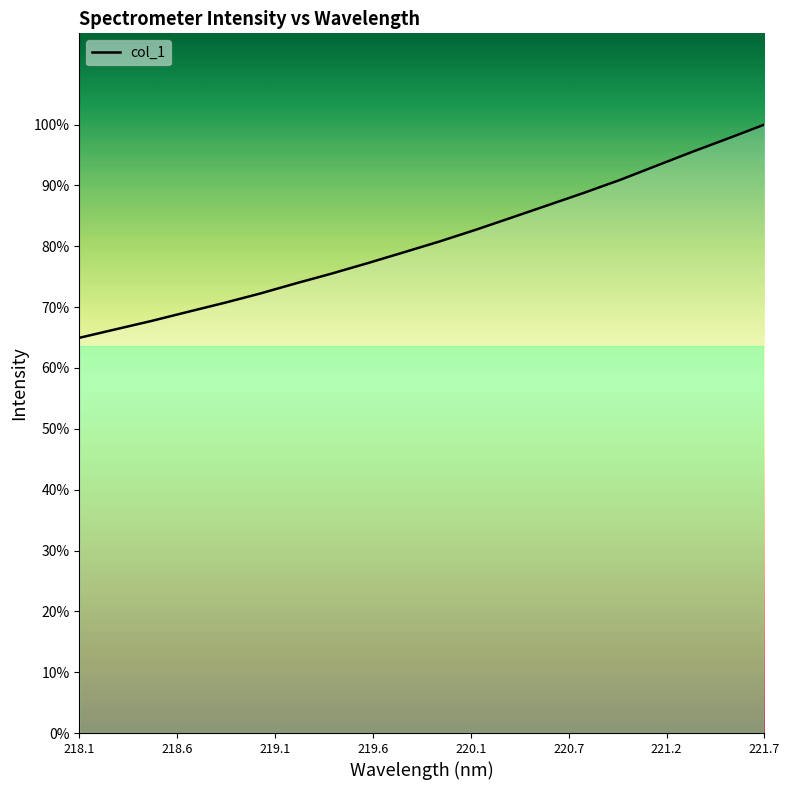

Does the chart display data point markers on the line(s)?

No